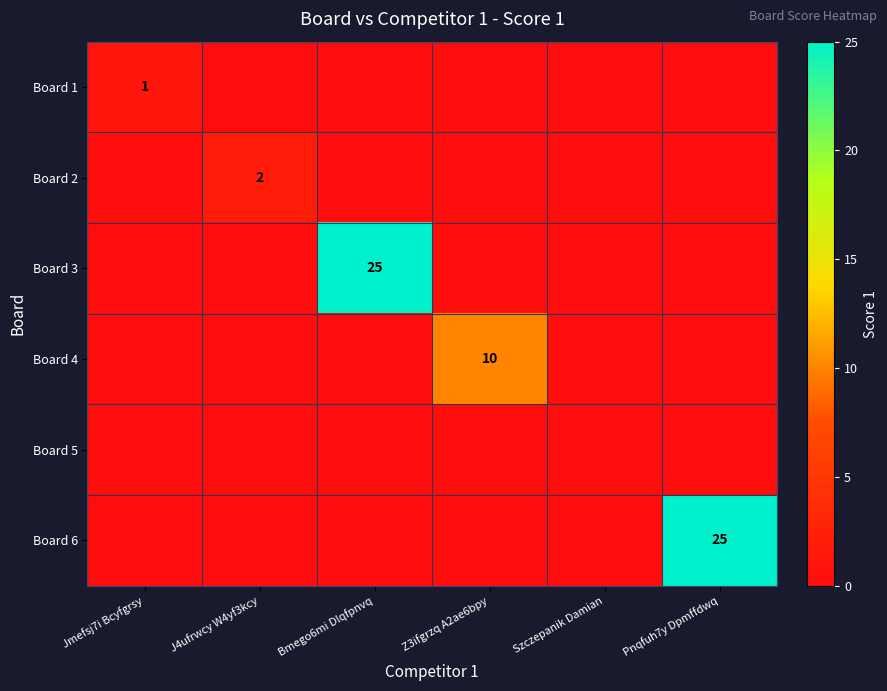

Is it true that Board 2 equals 1 at J4ufrwcy W4yf3kcy?

False